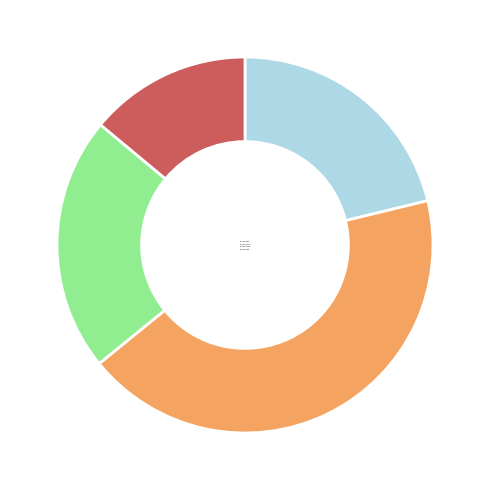

How many segments does this pie chart have?

4